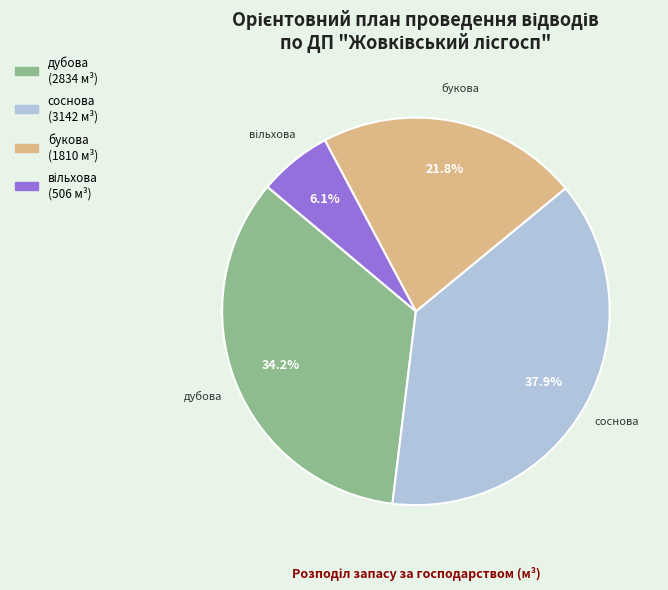

Count the number of slices in the pie.

4